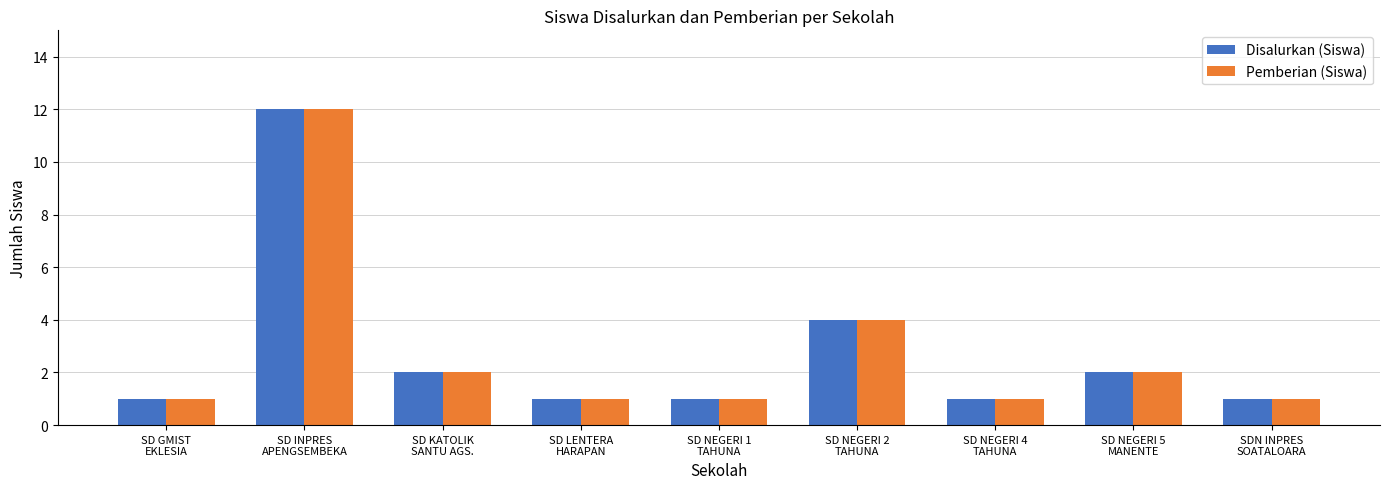

What position from the left is SD LENTERA
HARAPAN?

4